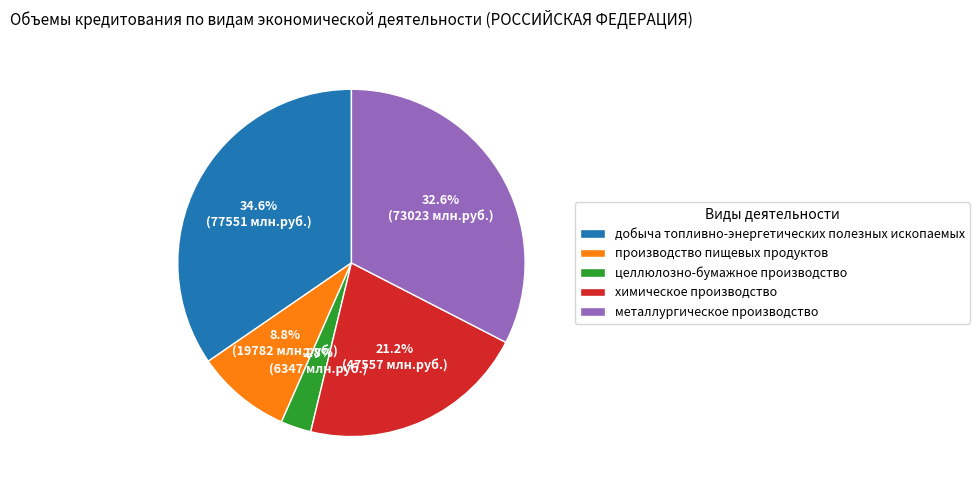

Which slice is the largest?

добыча топливно-энергетических полезных ископаемых